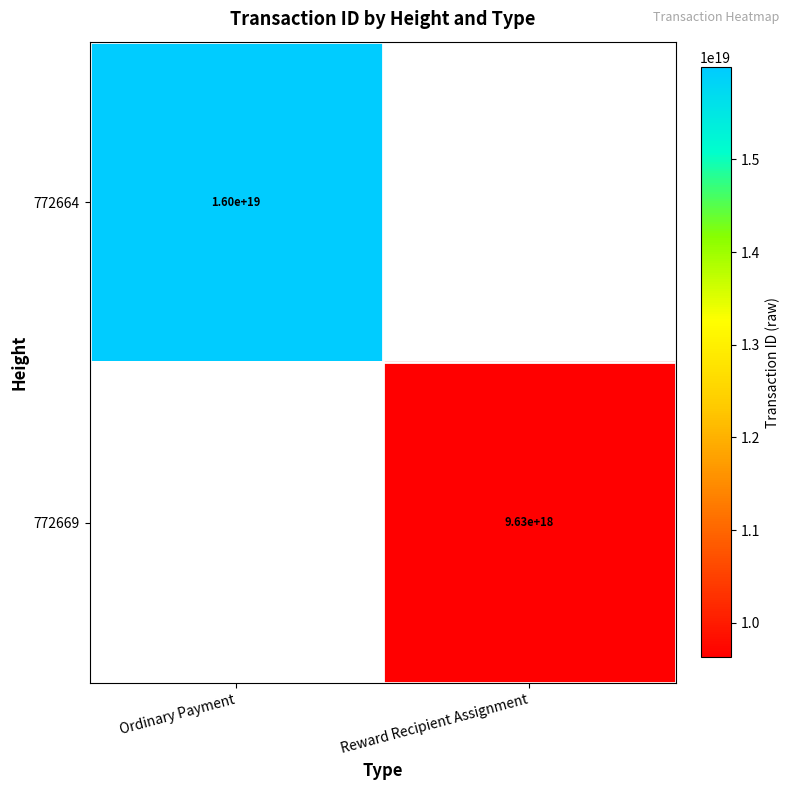

The 772669 series shows 9630000000000000000 at Reward Recipient Assignment. True or false?

True